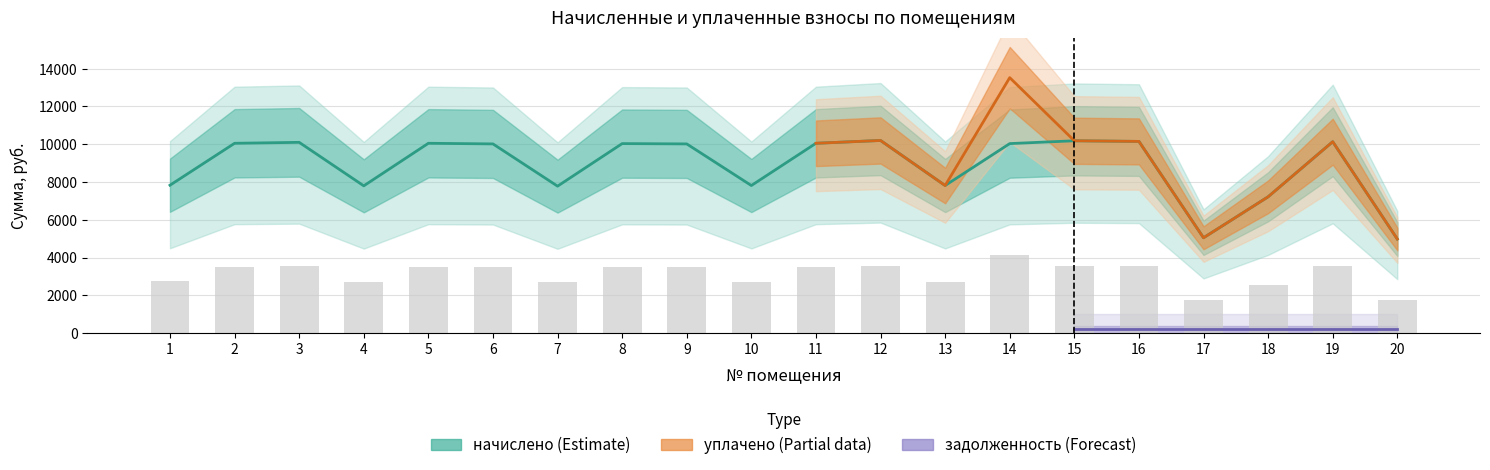

Which has a higher value, 15 or 14?

15